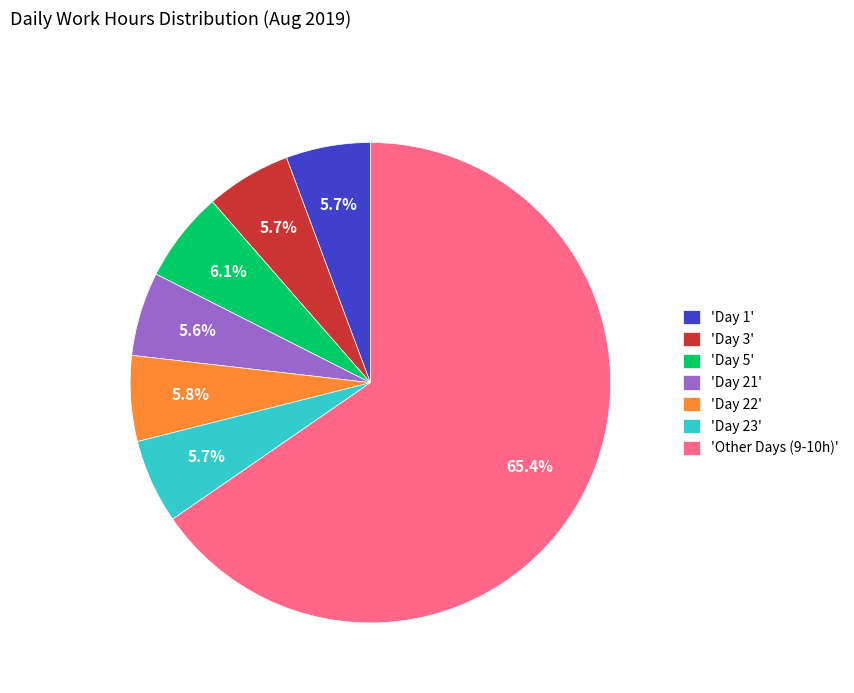

Count the number of slices in the pie.

7